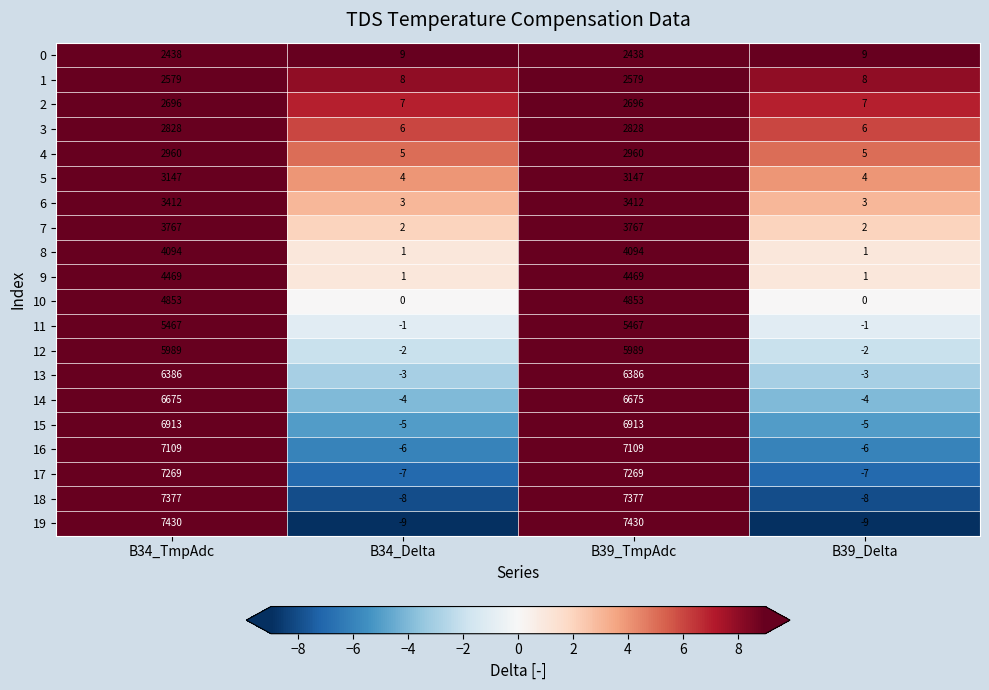

How many series are shown in this chart?

20